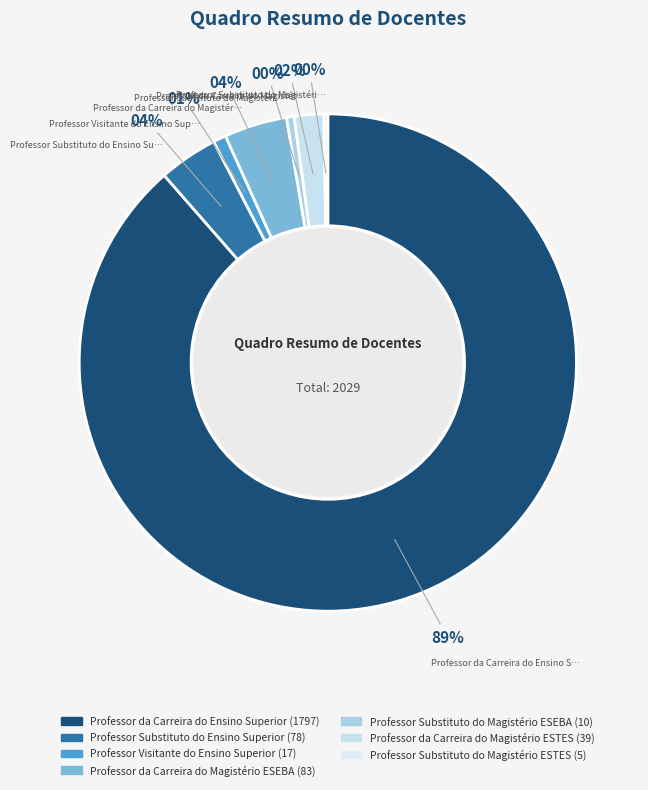

To the nearest percent, what portion does Professor Visitante do Ensino Superior represent?

1%